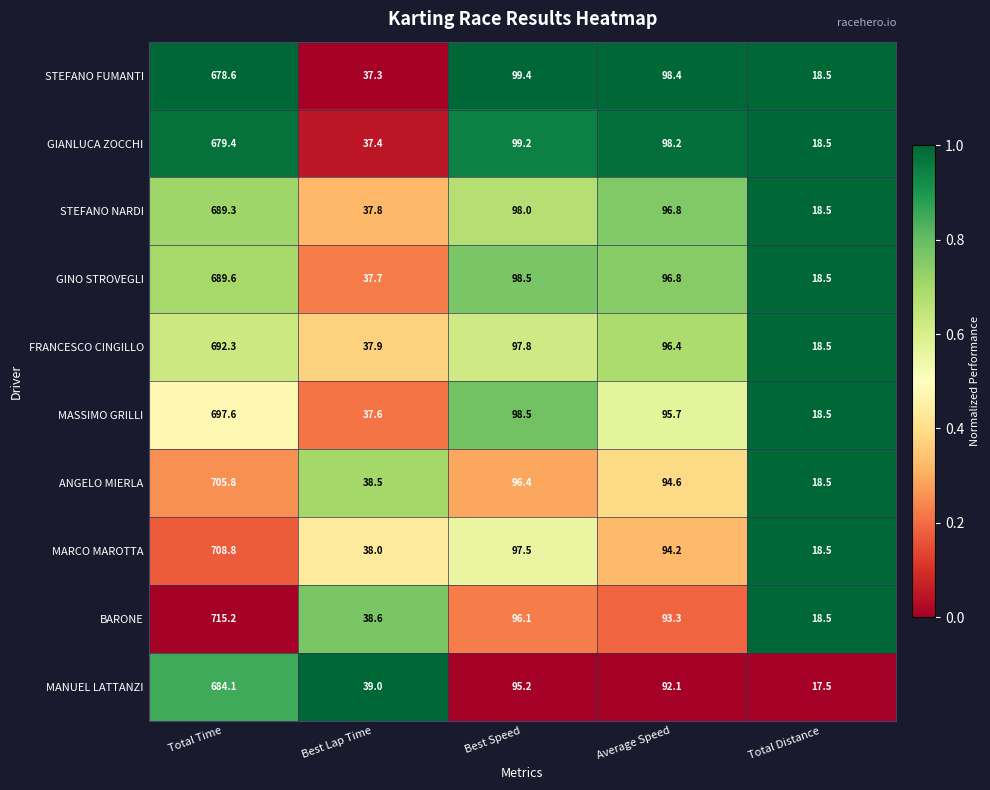

Which series changed the most between Best Lap Time and Best Speed?

STEFANO FUMANTI